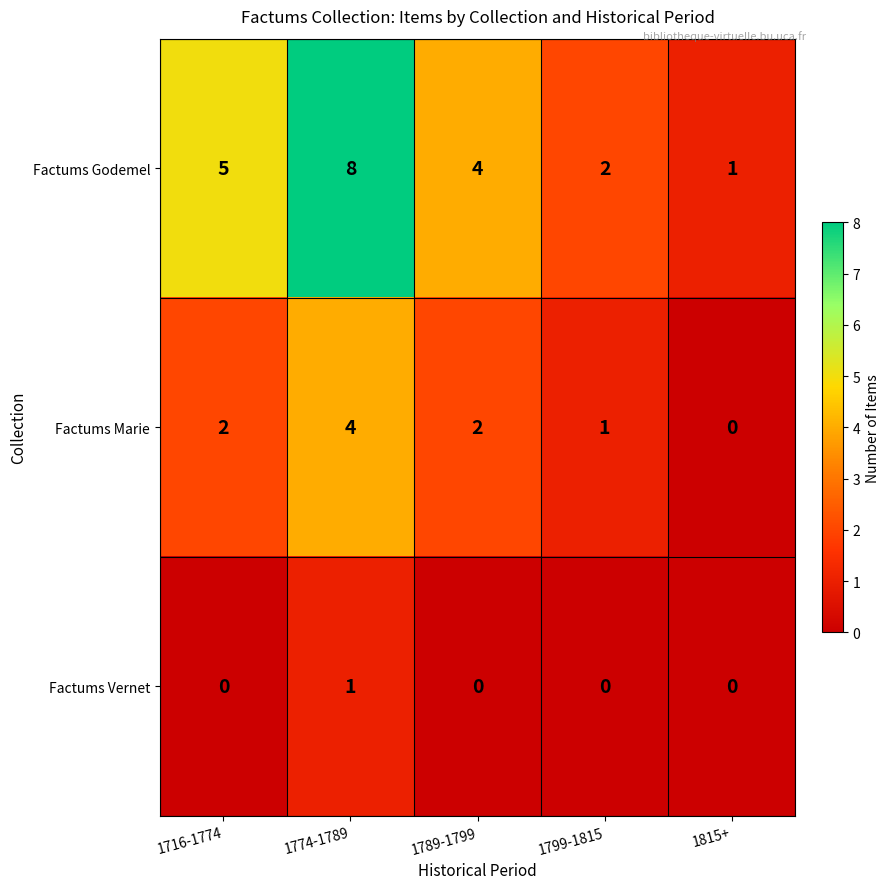

What is the total value across all series at 1799-1815?

3